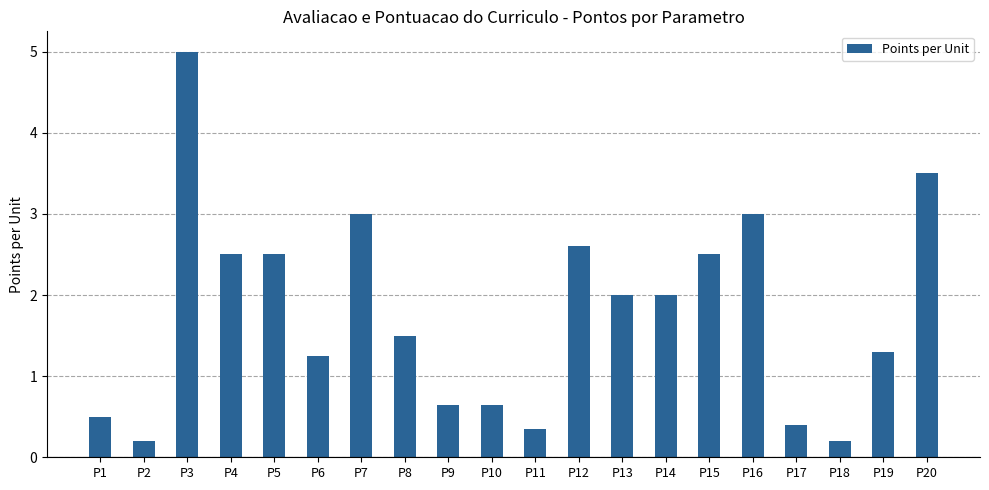

What is the sum of the values at P6 and P20?

4.8